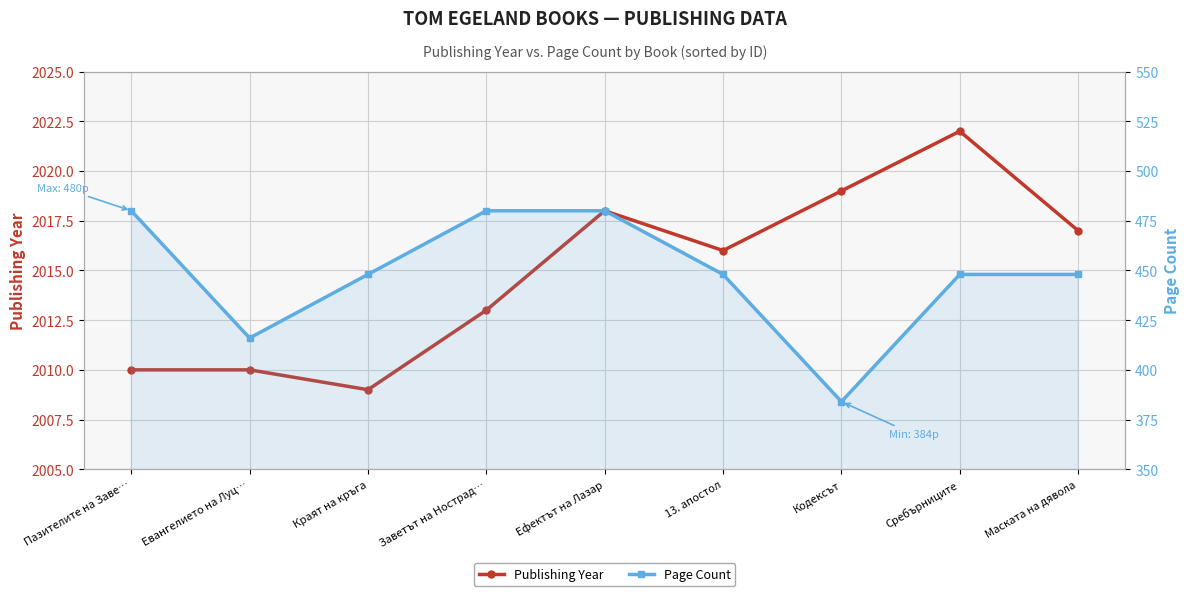

What is the approximate value of Page Count at Евангелието на Луц…?

416